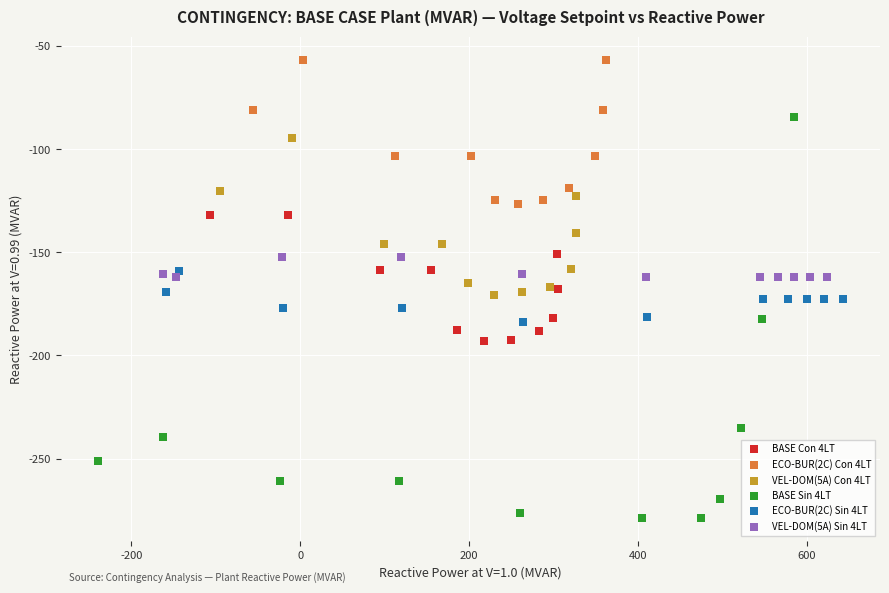

Which series has the largest Y range (max minus min)?

BASE Sin 4LT